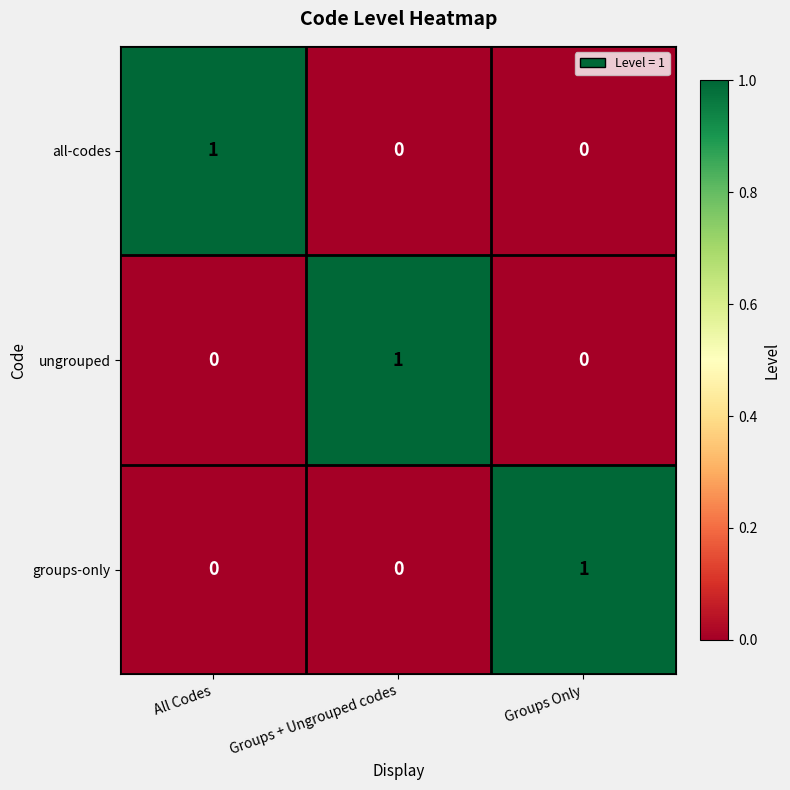

At which label does all-codes reach its peak?

All Codes